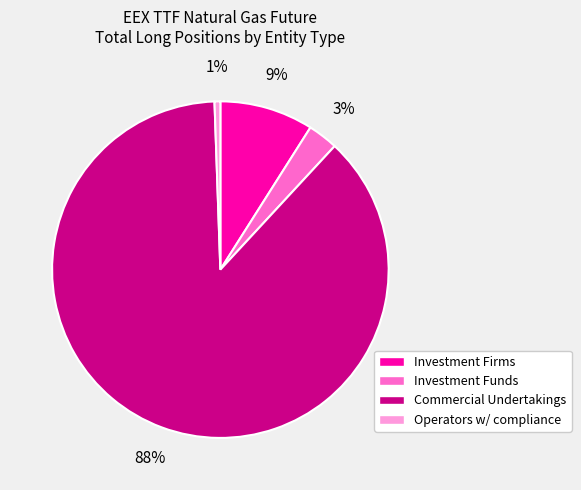

Which has a higher value, Investment Funds or Operators w/ compliance?

Investment Funds